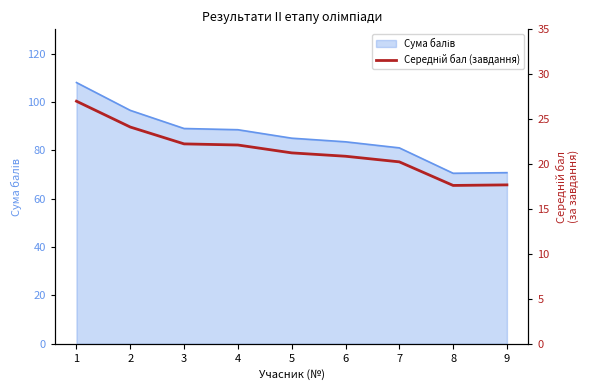

True or false: there are more than 2 points higher than both neighbors.

False